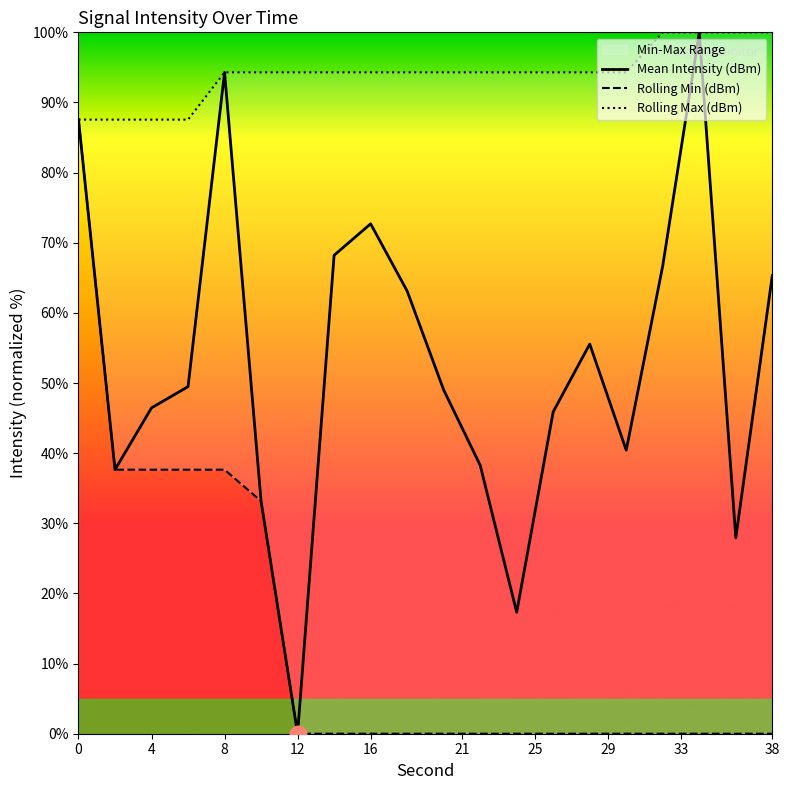

True or false: Rolling Min (dBm) has more than 0 points higher than both neighbors.

False